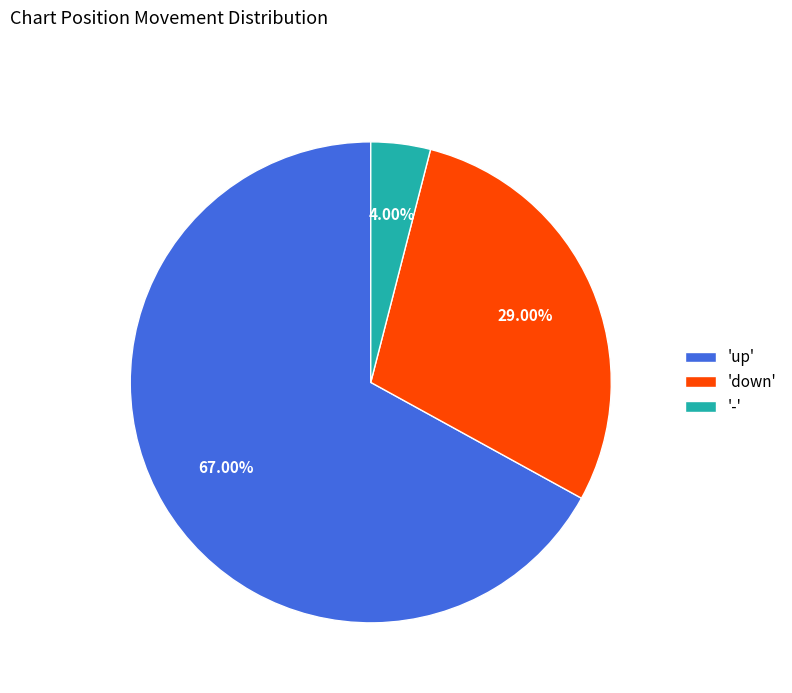

Rank the categories by value from lowest to highest.

'-', 'down', 'up'